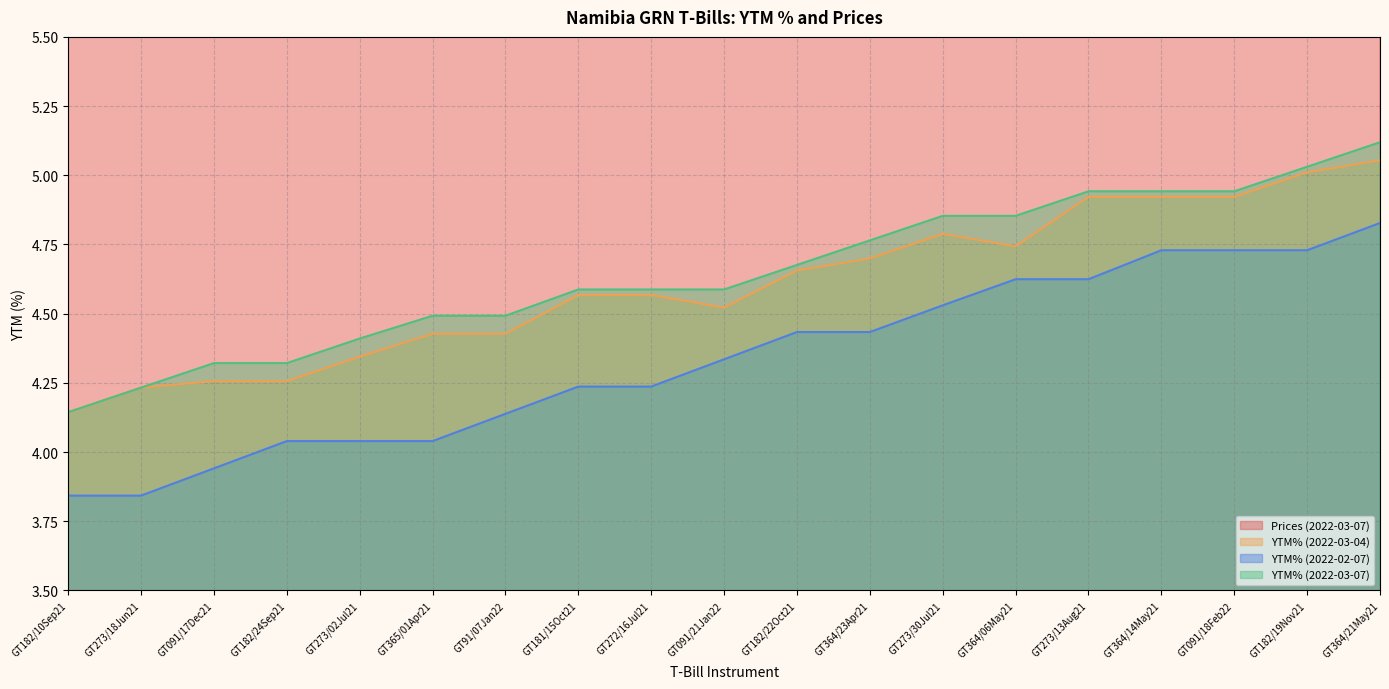

What is the total value across all series at GT091/21Jan22?

112.9